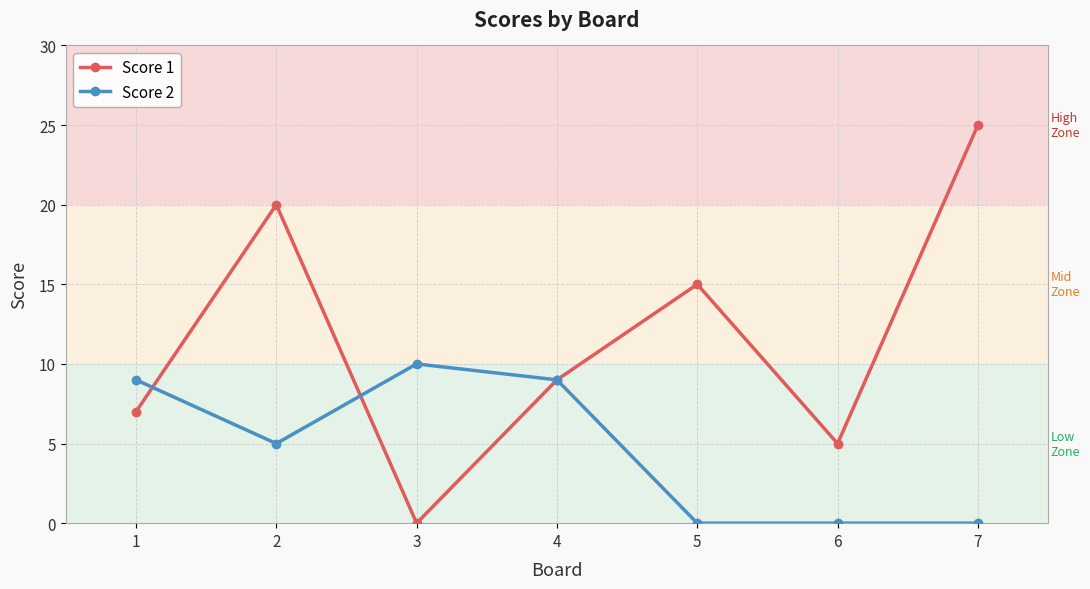

Reading left to right, list all the values displayed in this chart.

Score 1: 7	20	0	9	15	5	25
Score 2: 9	5	10	9	0	0	0